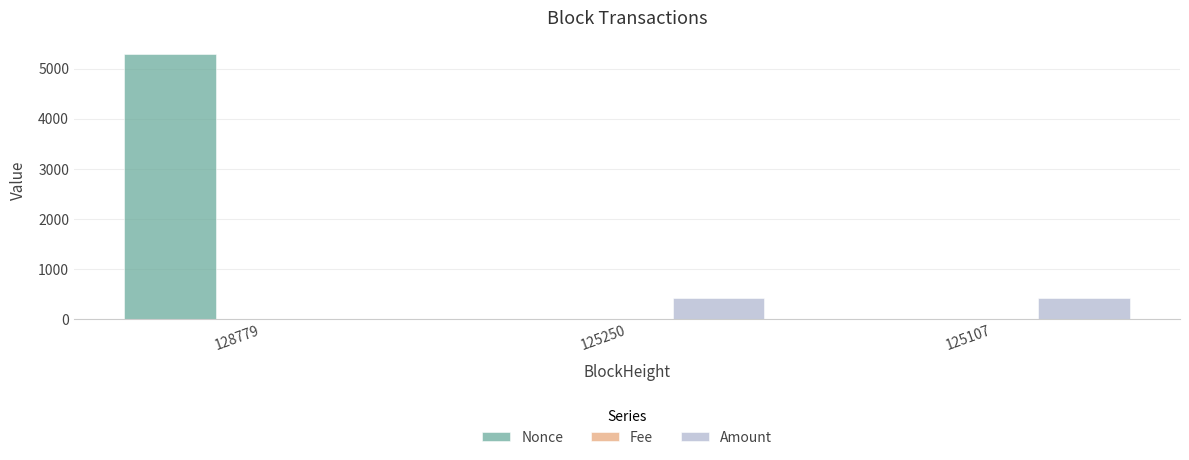

Is it true that Nonce equals 5300.0 at 128779?

True